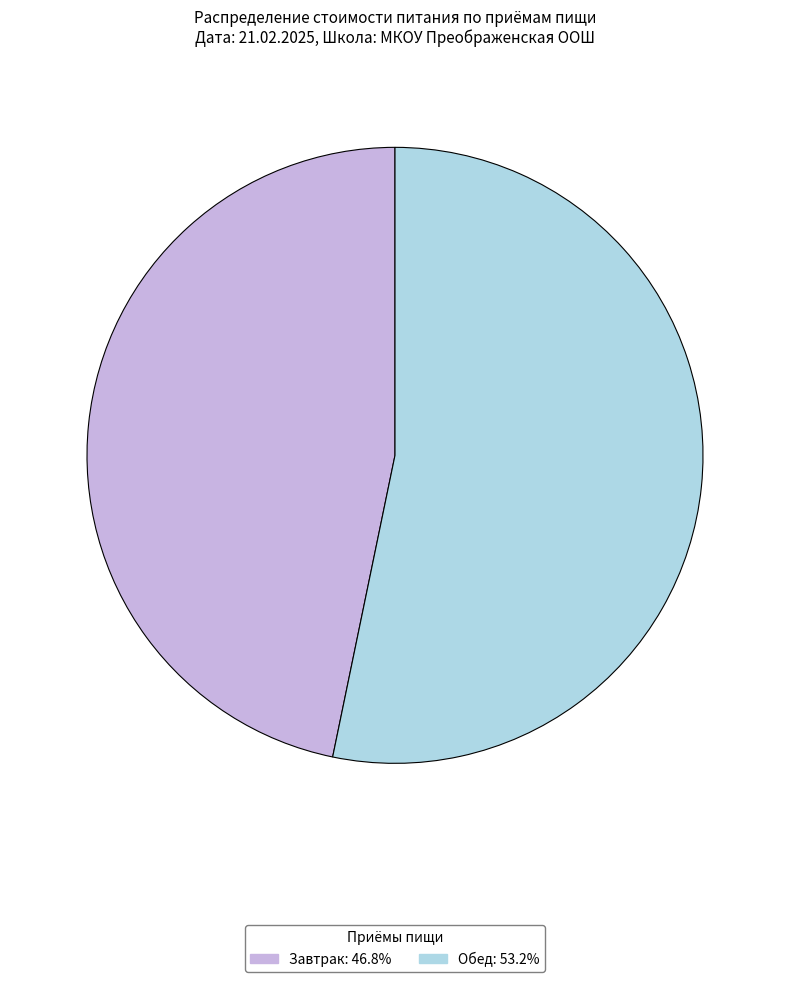

Is there a majority slice in this chart?

Yes